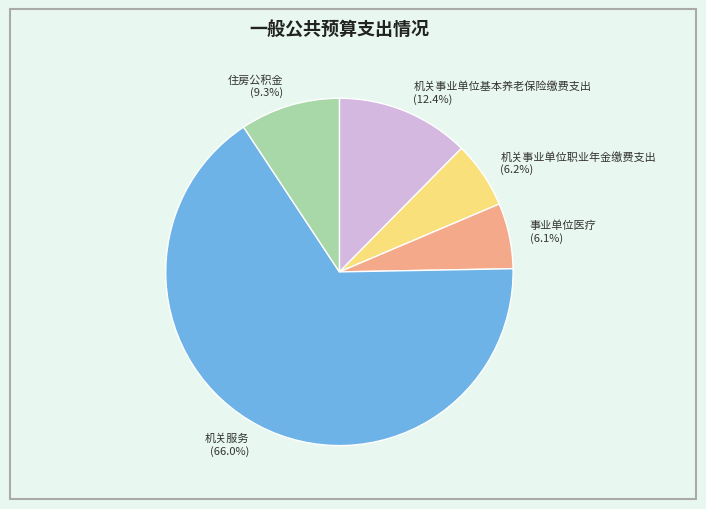

How many segments does this pie chart have?

5